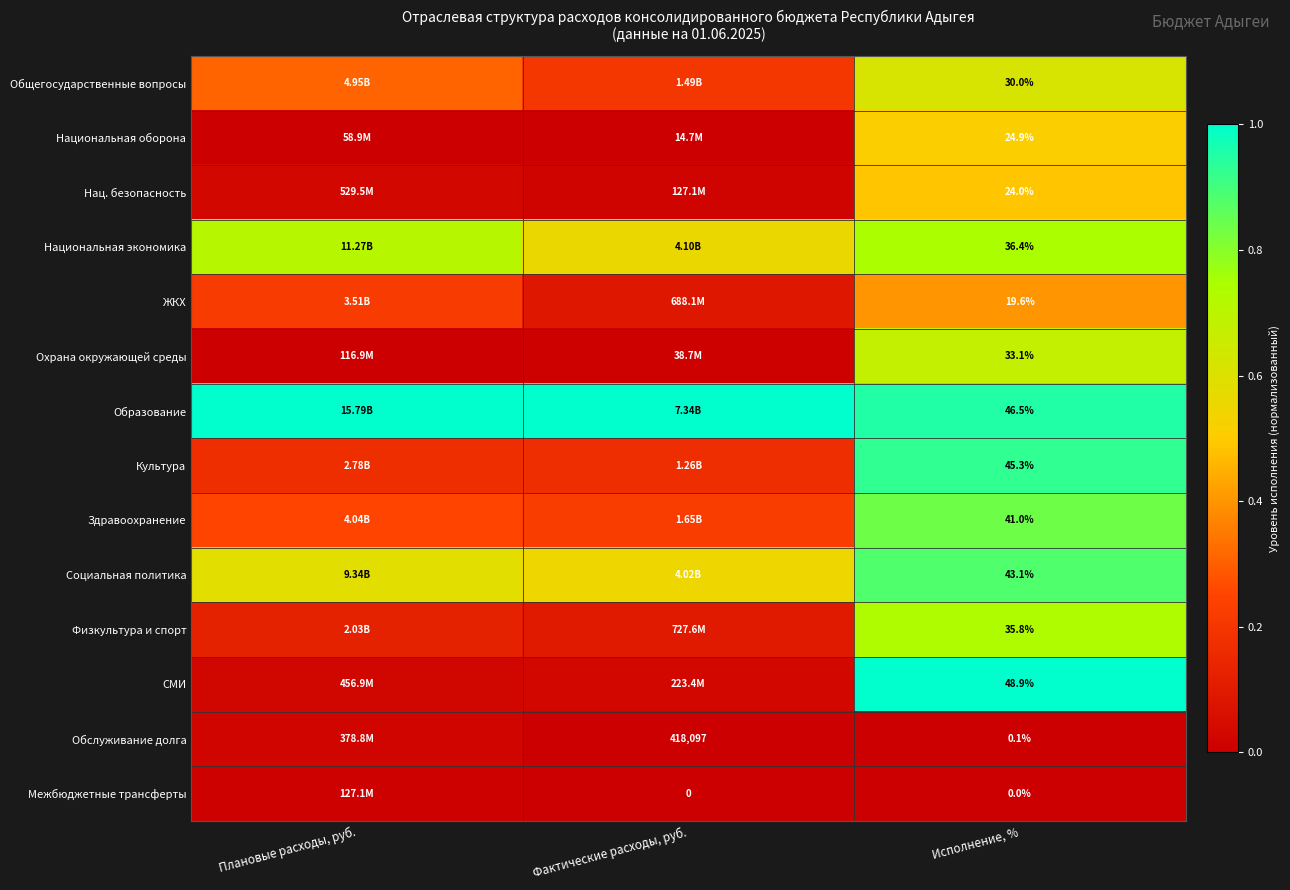

At Исполнение, %, list the series in order from smallest to largest.

Межбюджетные трансферты, Обслуживание долга, ЖКХ, Нац. безопасность, Национальная оборона, Общегосударственные вопросы, Охрана окружающей среды, Физкультура и спорт, Национальная экономика, Здравоохранение, Социальная политика, Культура, Образование, СМИ